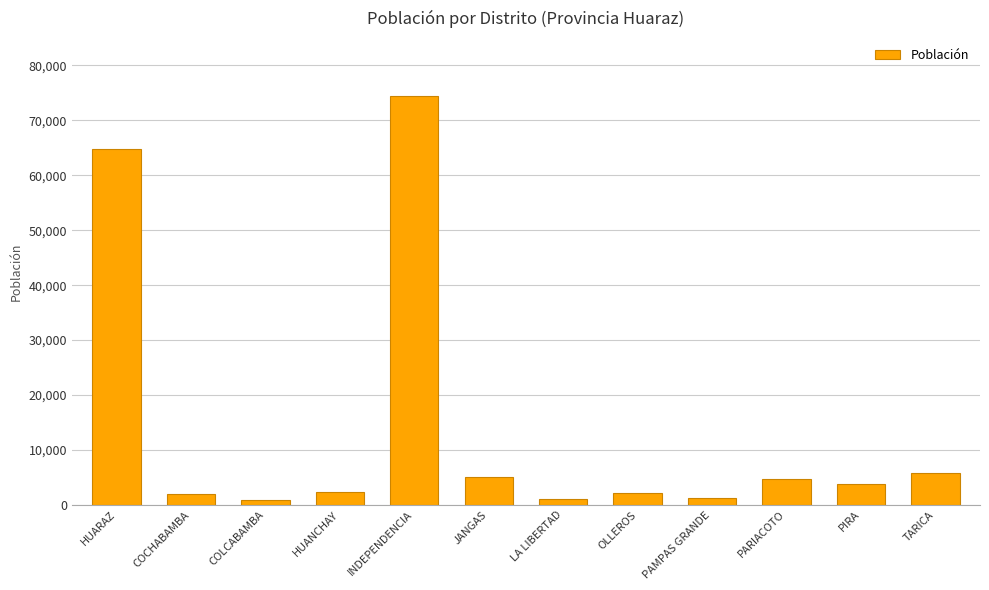

What is the sum of all values?

168070